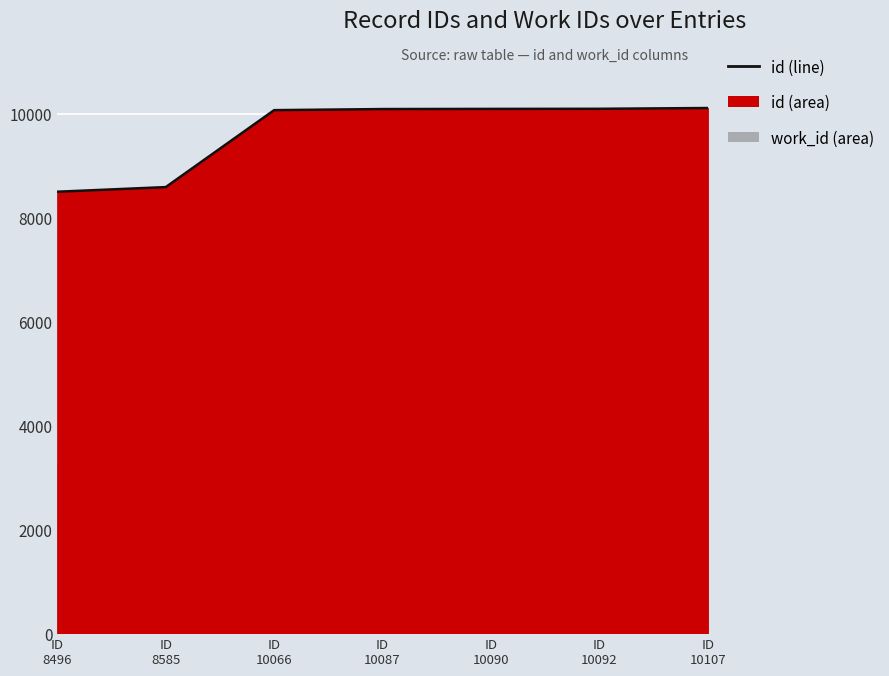

Where does the data first go above 10087?

ID 10090